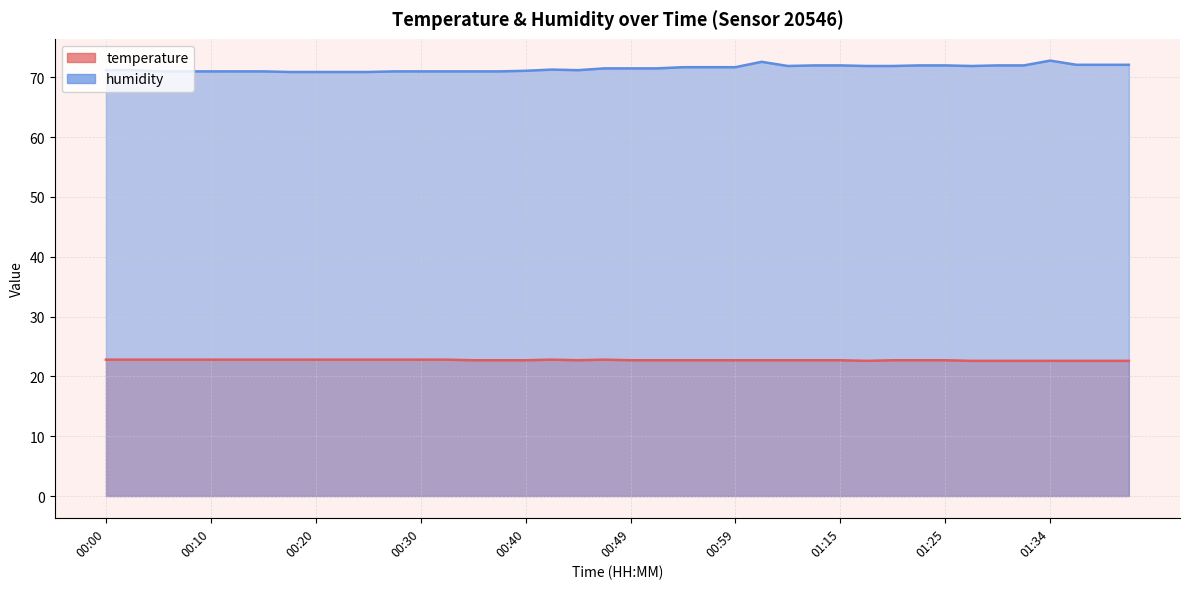

At 00:03, list the series in order from largest to smallest.

humidity, temperature